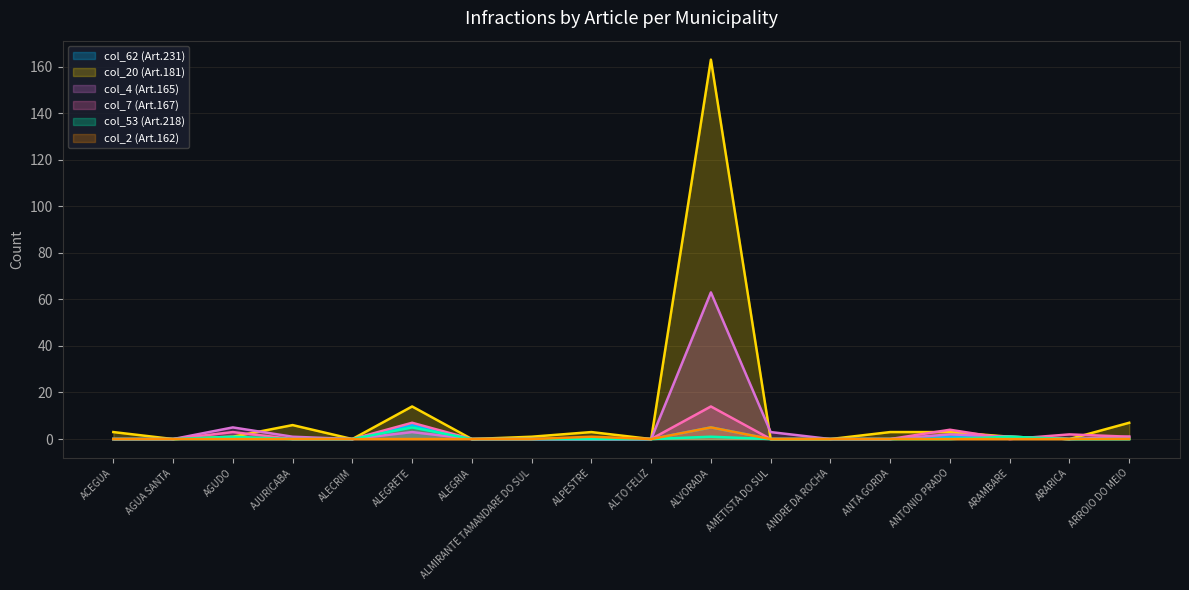

Is the value of col_4 at ALMIRANTE TAMANDARE DO SUL greater than the value of col_20 at ALPESTRE?

No